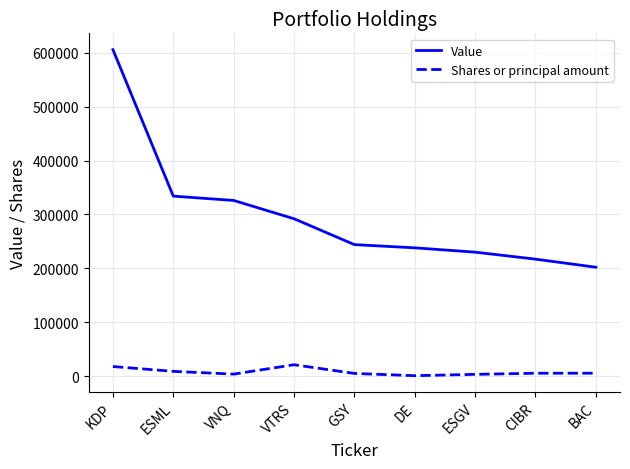

At which category does the chart reach its peak across all series?

KDP